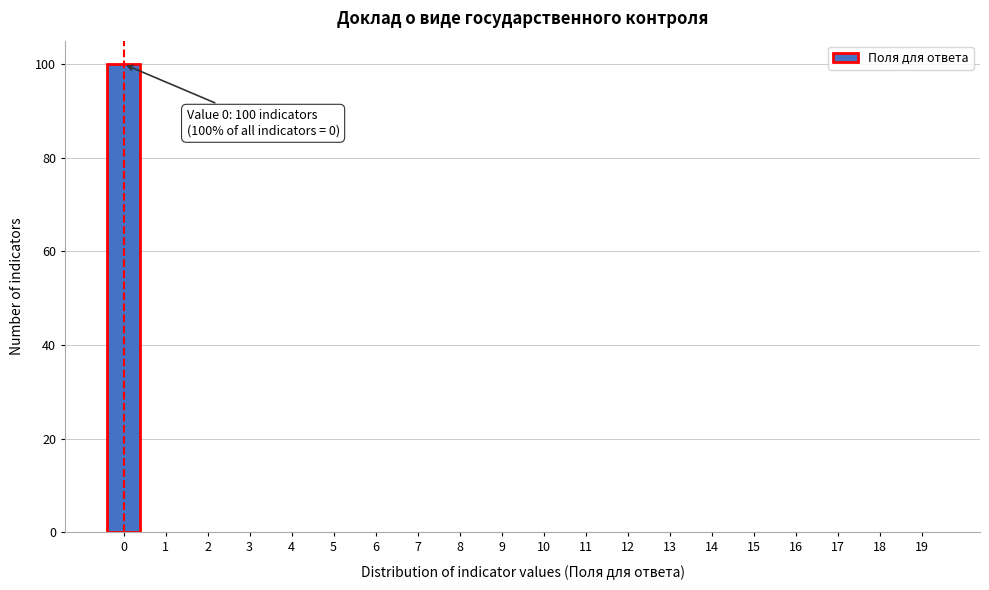

Which range on the x-axis has the tallest bar?

-0.5 to 0.5